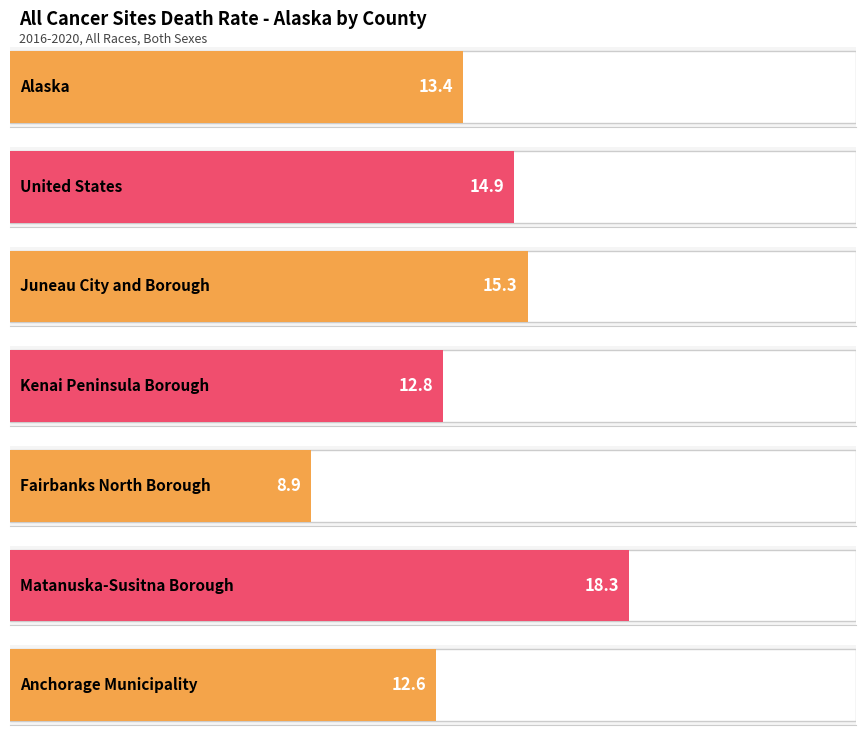

True or false: the data shows 8.9 at Fairbanks North Borough.

True